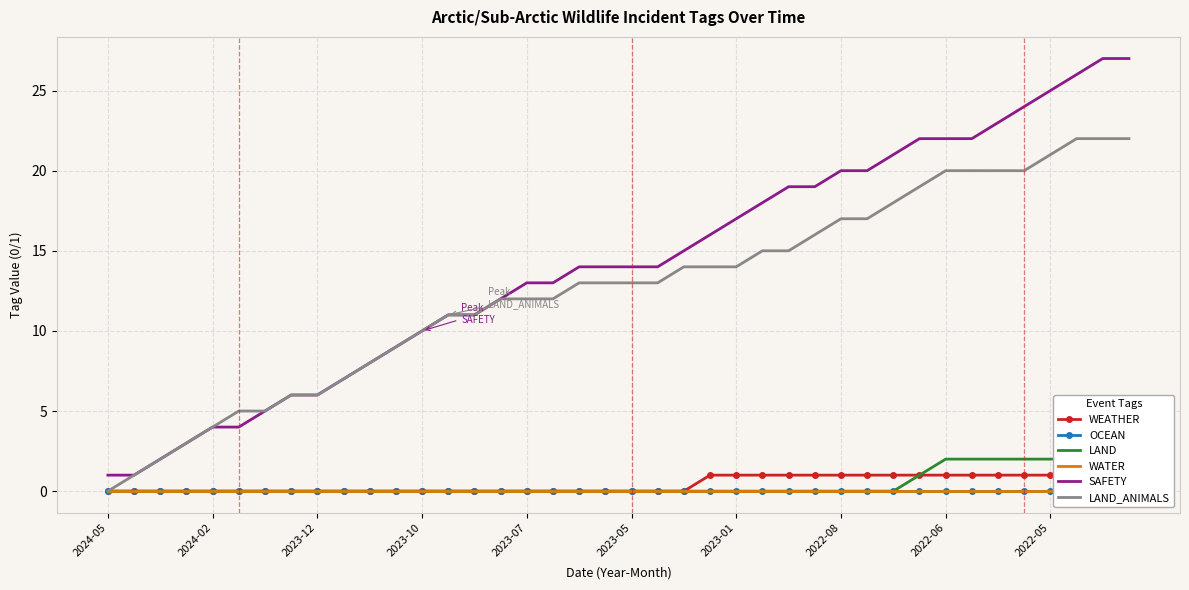

What are all the series names shown in the legend?

WEATHER, OCEAN, LAND, WATER, SAFETY, LAND_ANIMALS